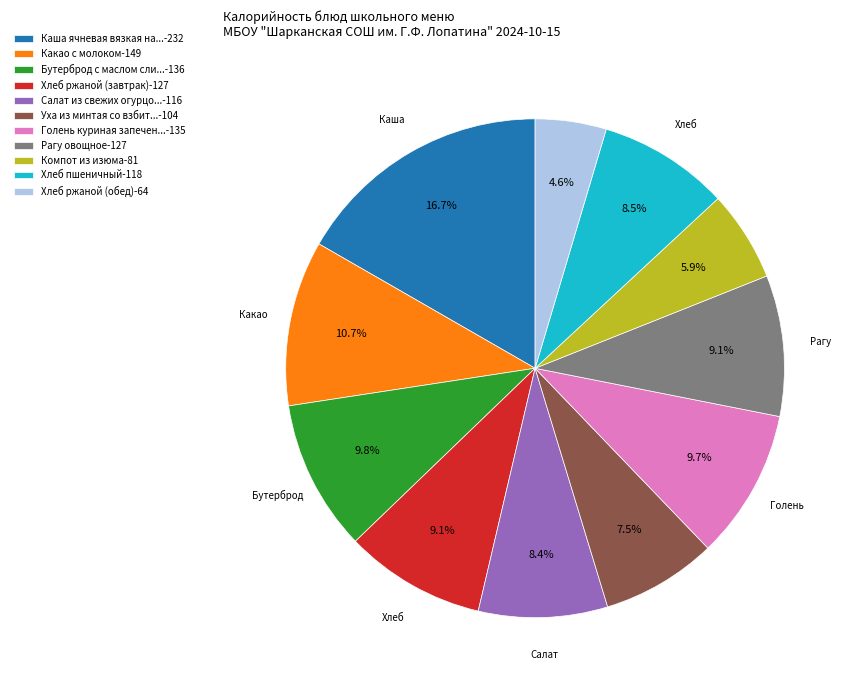

What is the ratio of the value at Какао с молоком-149 to the value at Рагу овощное-127?

1.2